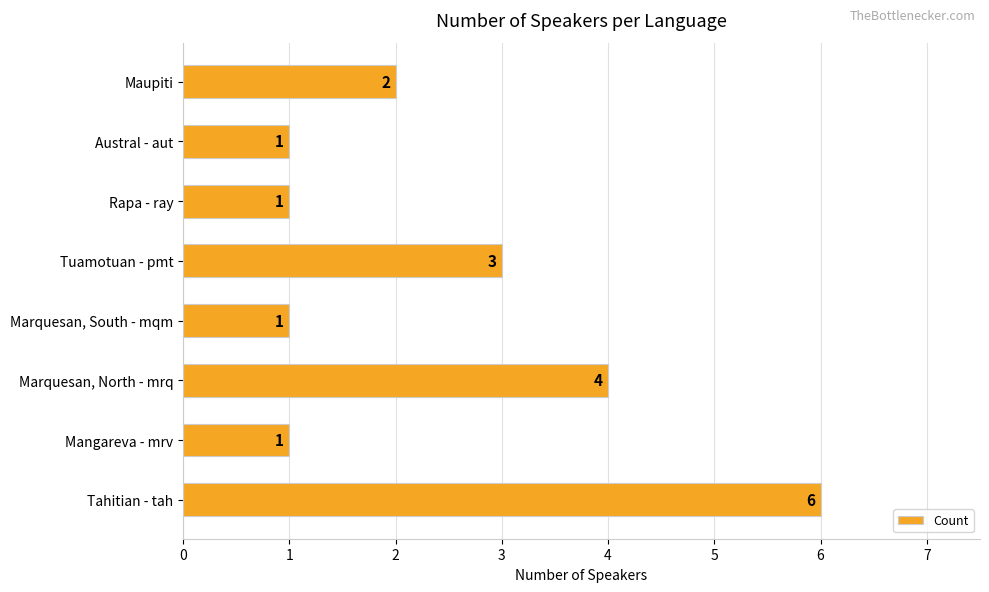

At which label is the value closest to 3?

Tuamotuan - pmt